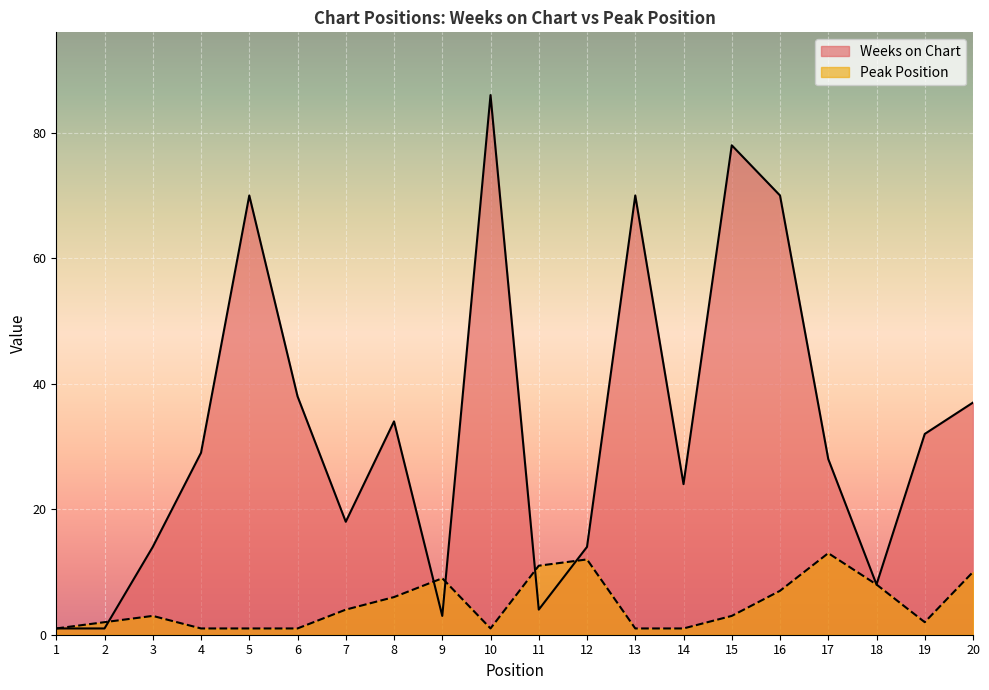

What is the difference between the second highest and second lowest values in the Peak Position series?

11